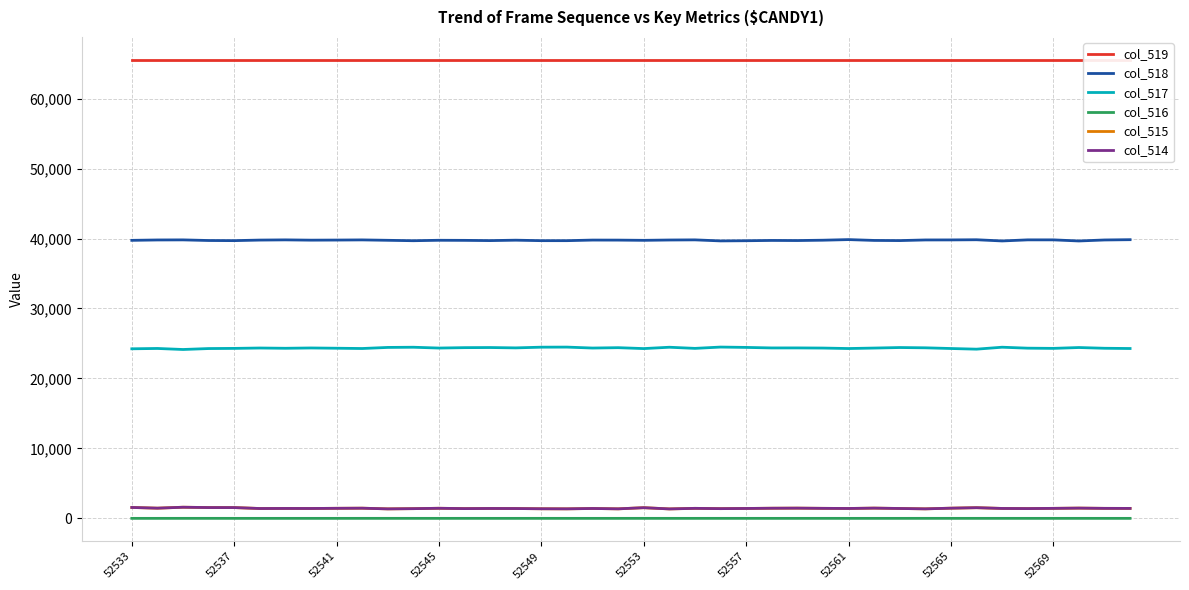

What is the average value of the col_514 series?

1434